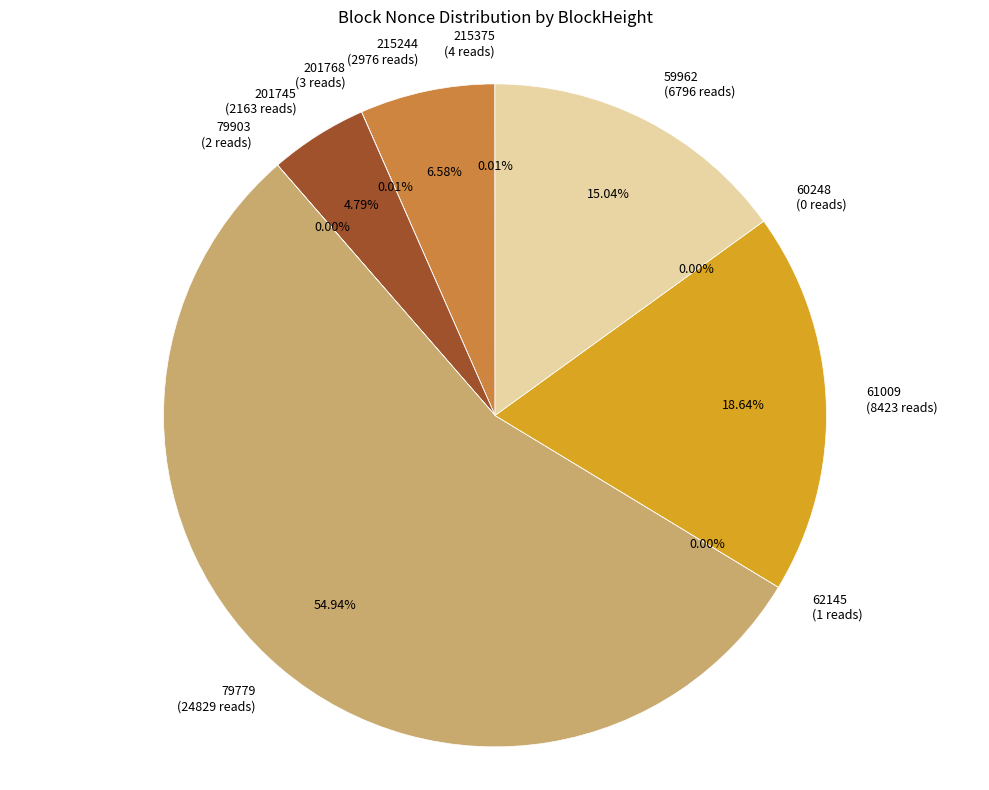

Does any single category account for the majority?

Yes